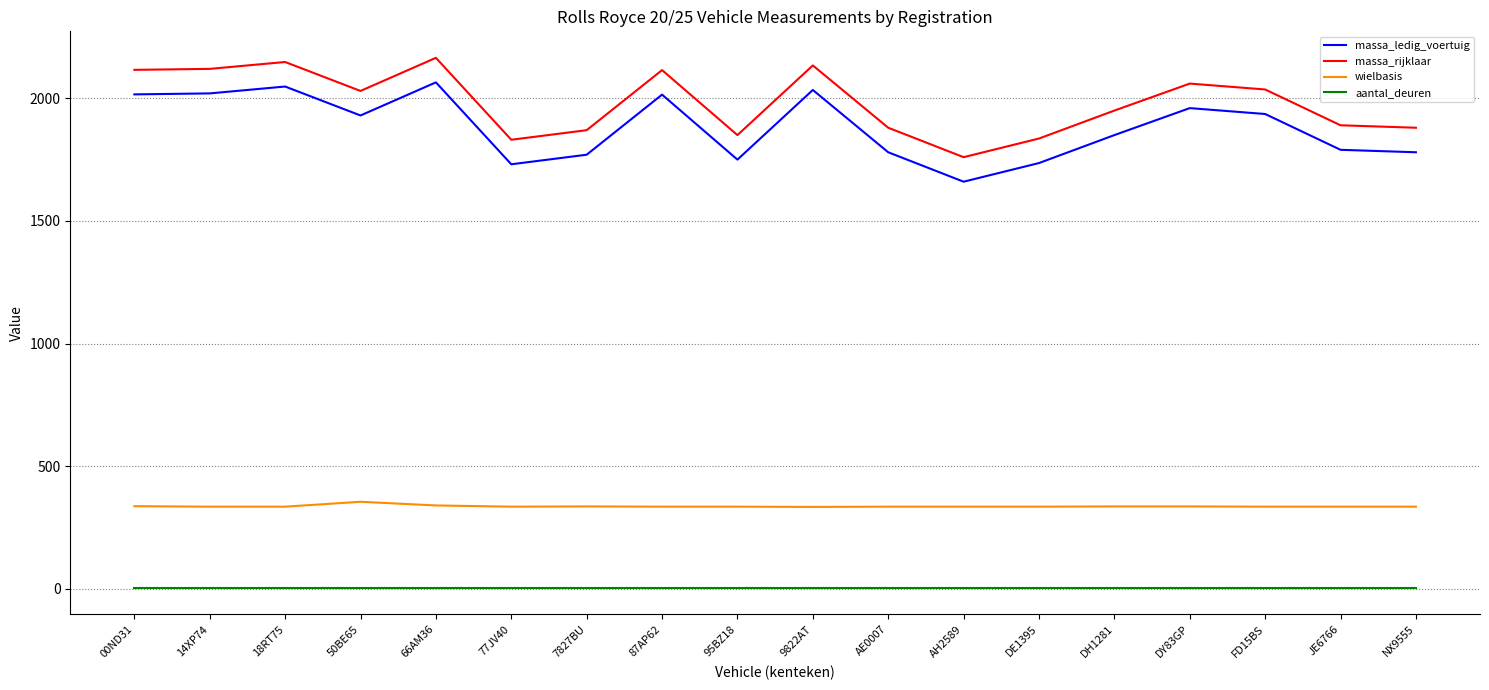

What is the lowest value of the wielbasis series?

334